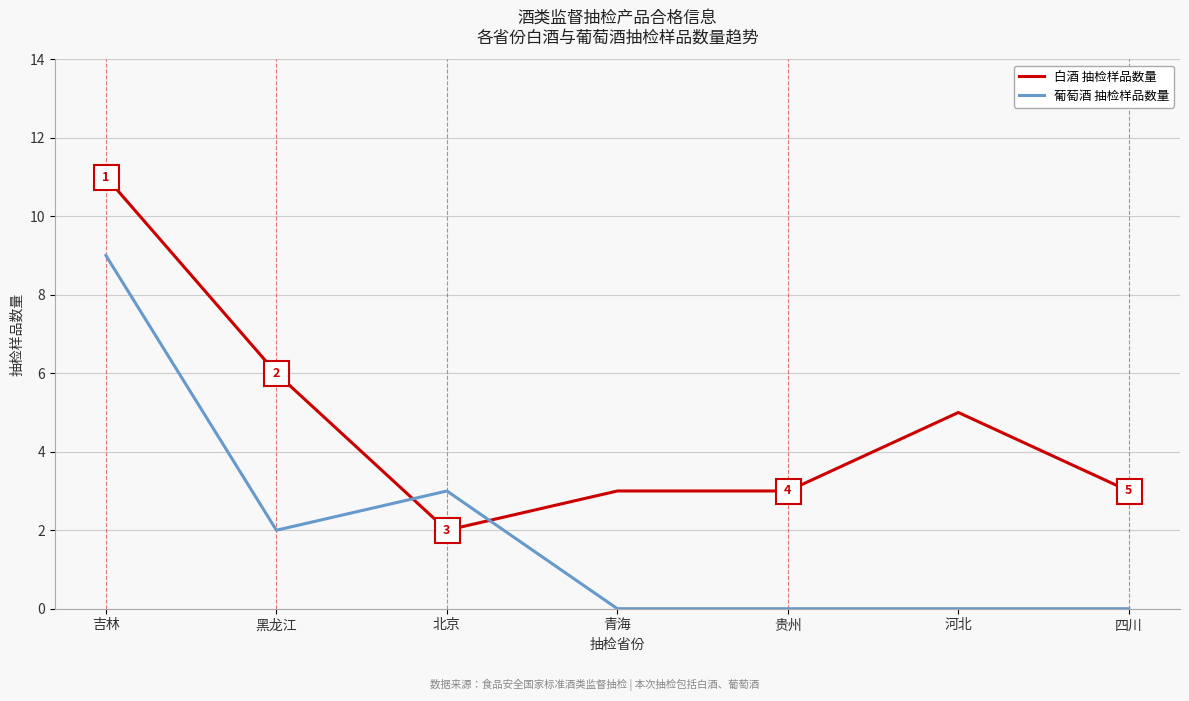

How many categories are shown in the chart?

7